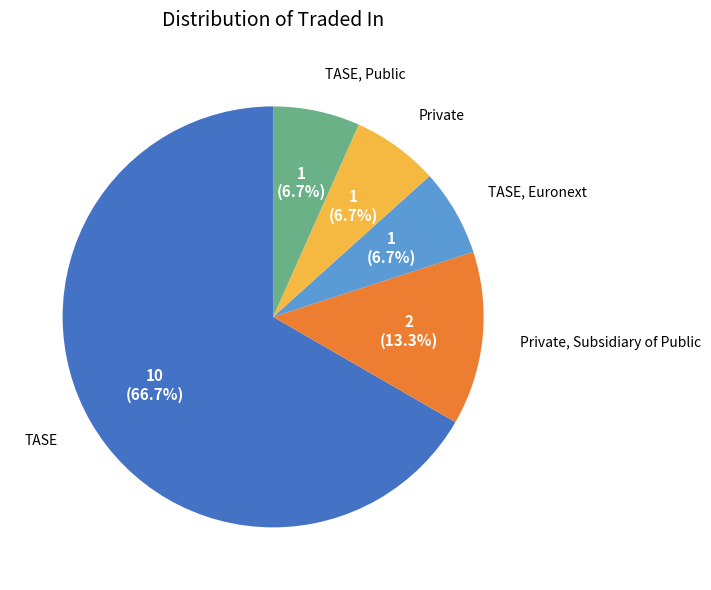

Does any single category account for the majority?

Yes